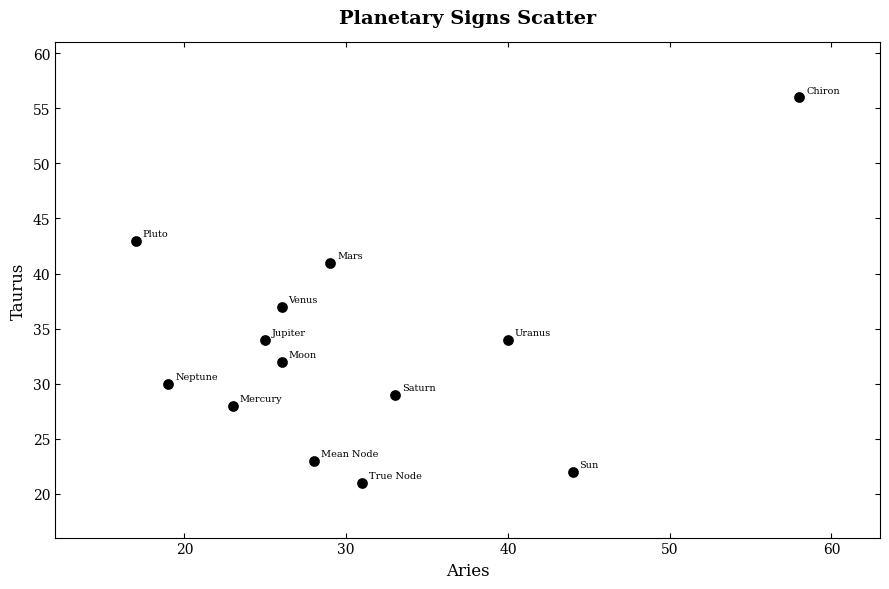

What is the range of Y values (max minus min)?

35